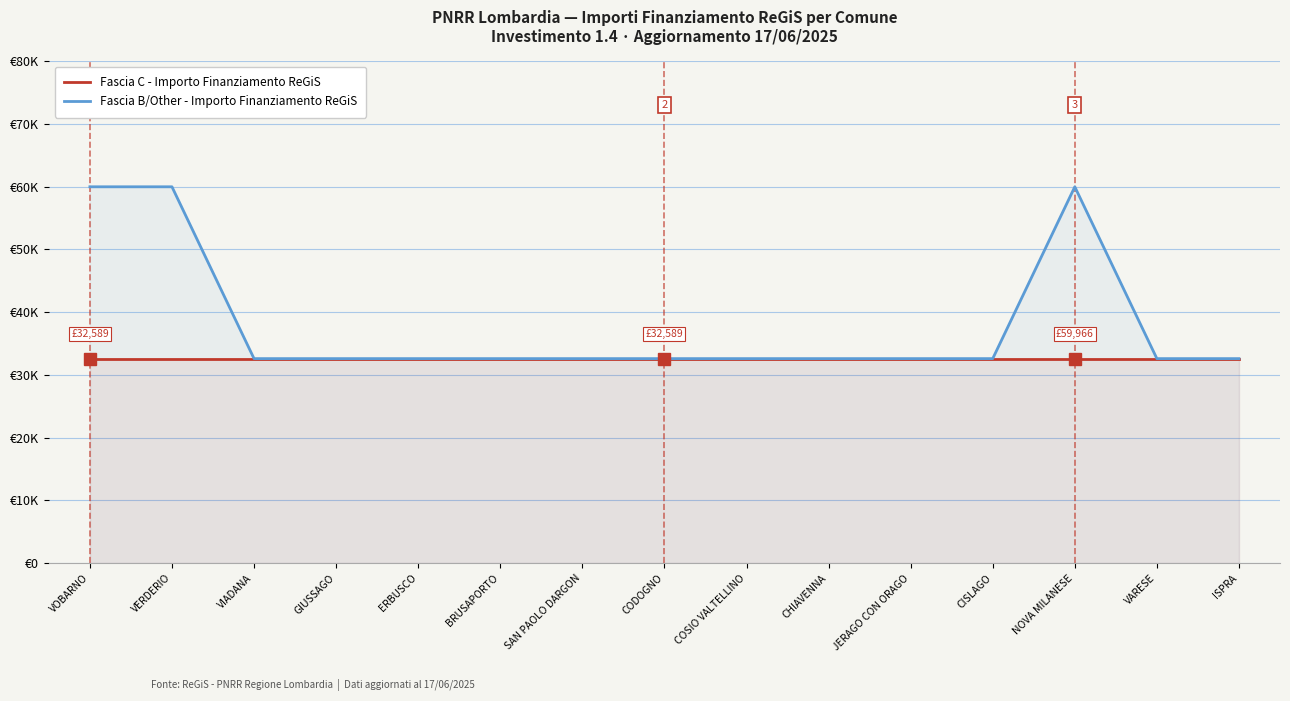

At which category is the sum across all series the highest?

VOBARNO